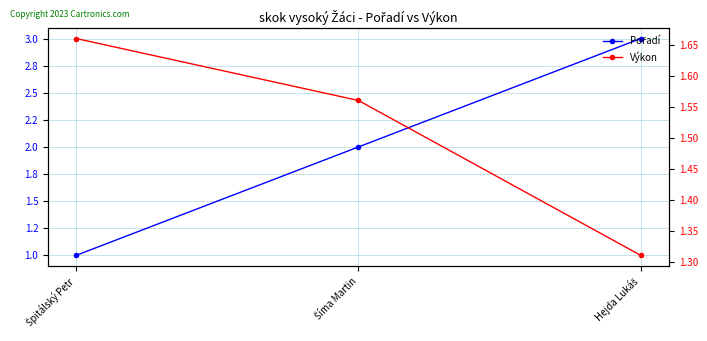

Rank the series at Šíma Martin from lowest to highest value.

Výkon, Pořadí